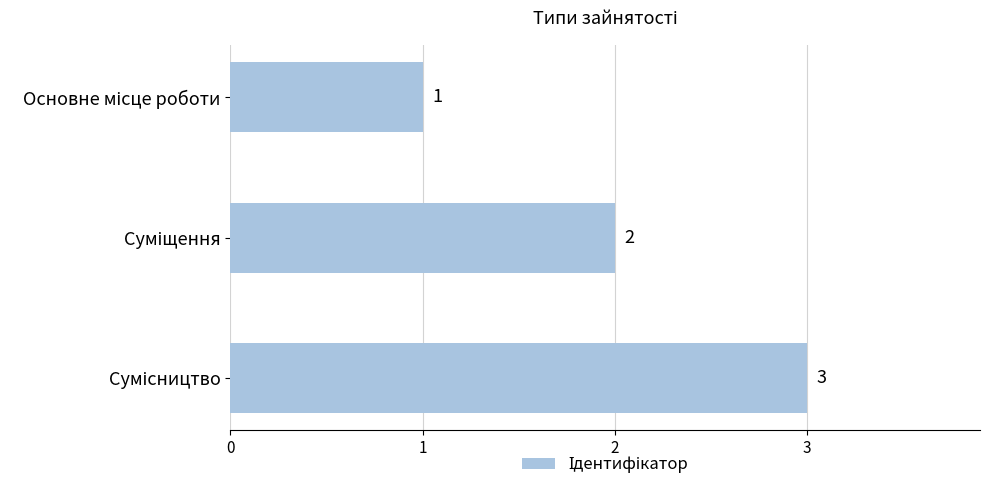

How many values are between 1 and 3?

3